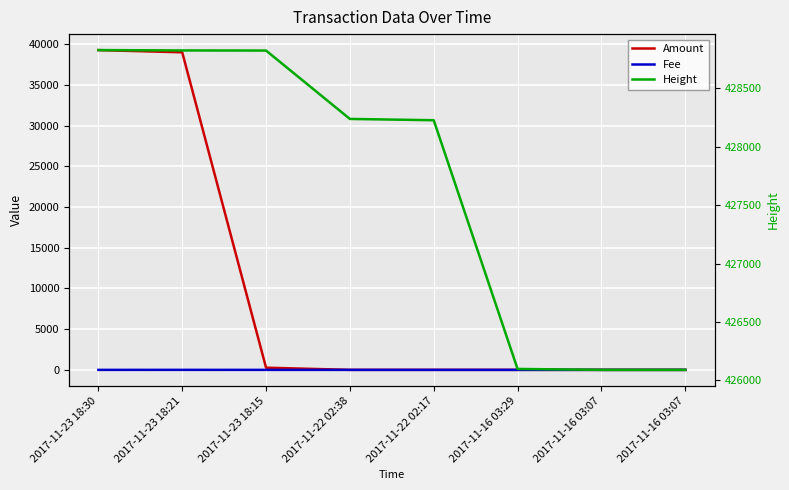

What is the sum of the Amount values at 2017-11-16 03:07 and 2017-11-16 03:29?

7.0